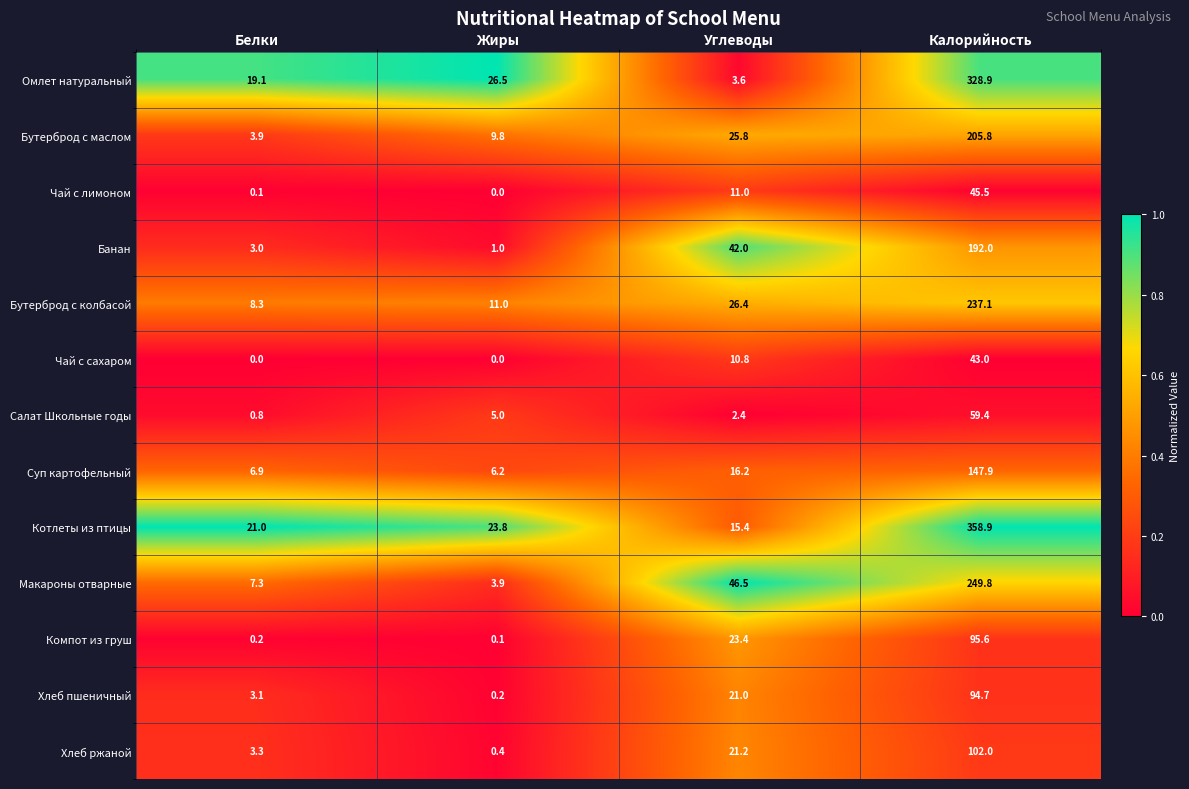

Which series has the largest total across all categories?

Котлеты из птицы